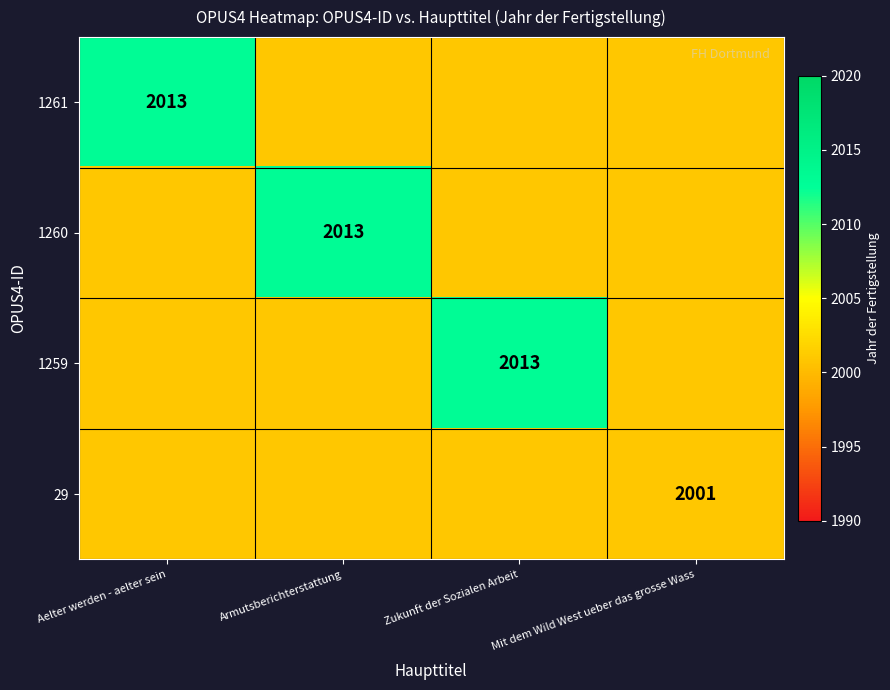

The 1259 series shows 572 at Zukunft der Sozialen Arbeit. True or false?

False